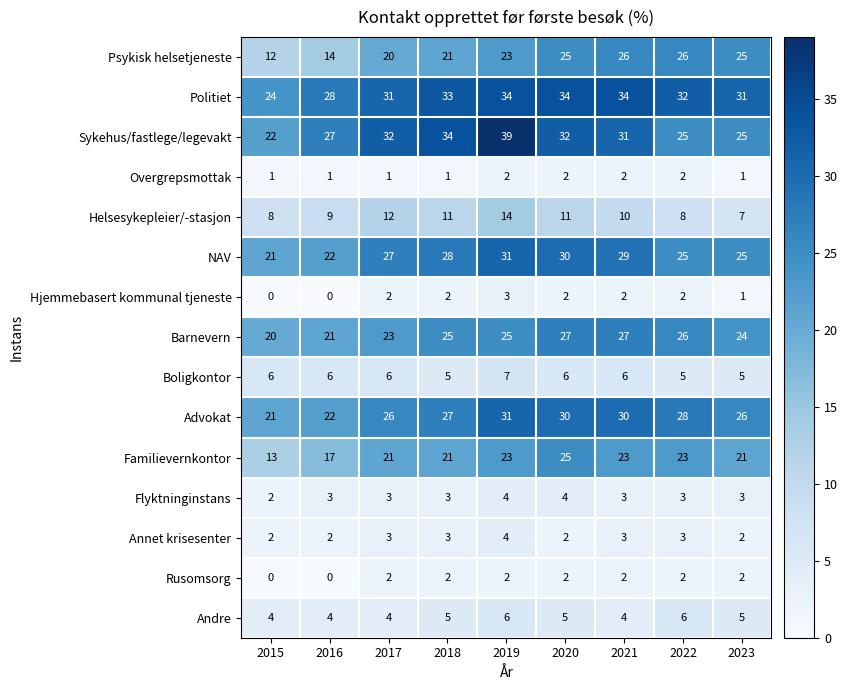

What is the total value across all series at 2023?

203